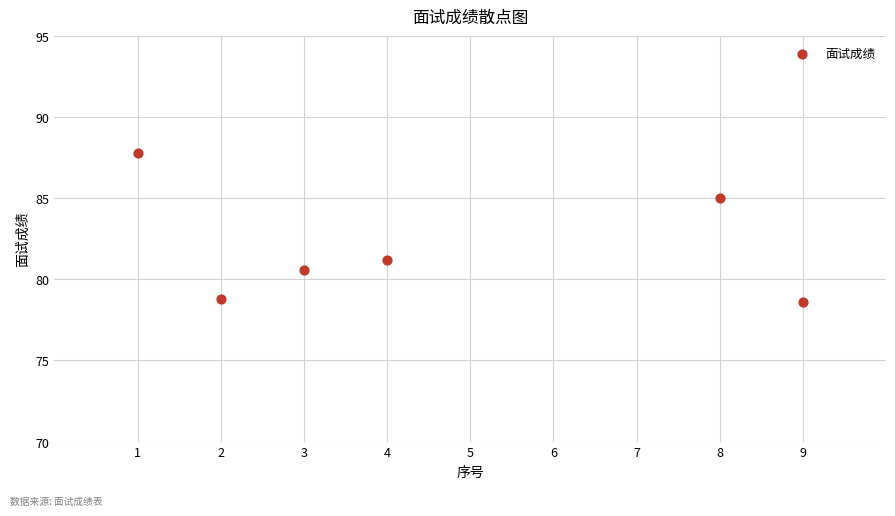

What is the range of X values (max minus min)?

8.0